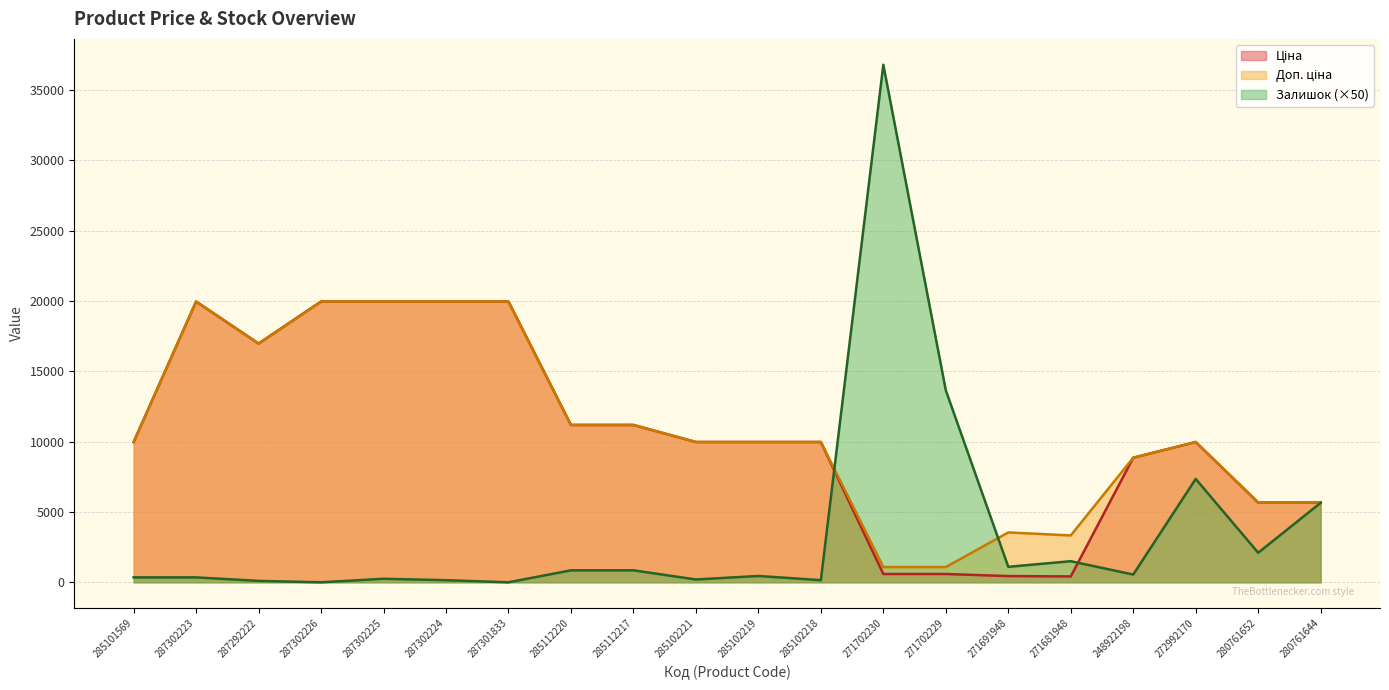

What is the total value across all series at 287302223?

40278.3